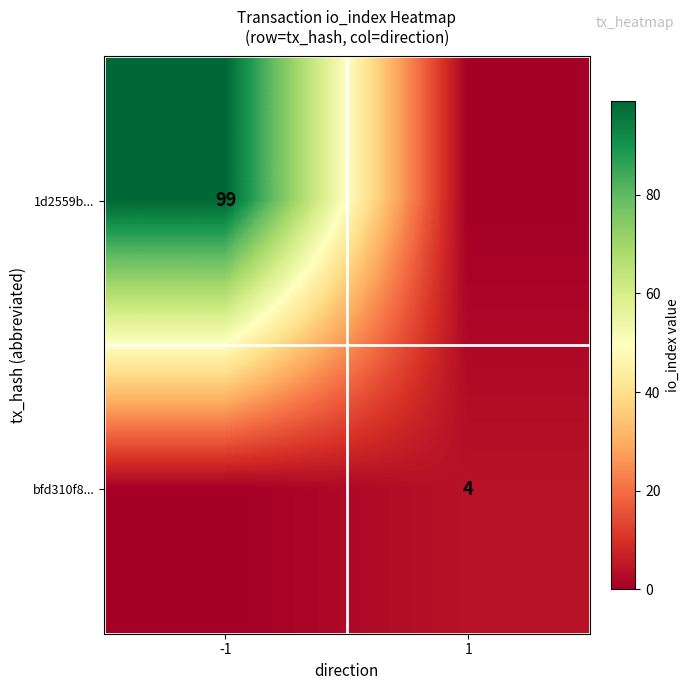

What is the spread (max minus min) of values at 1?

4